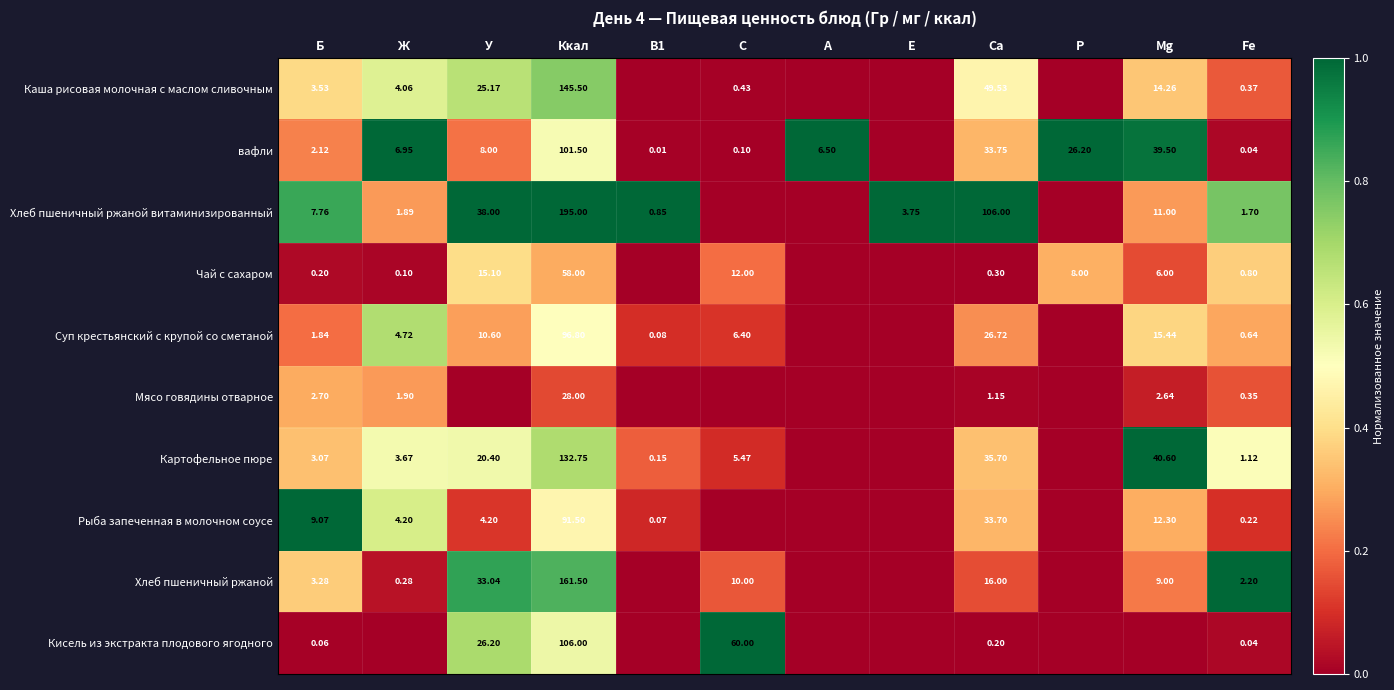

What is the spread (max minus min) of values at Ккал?

167.0